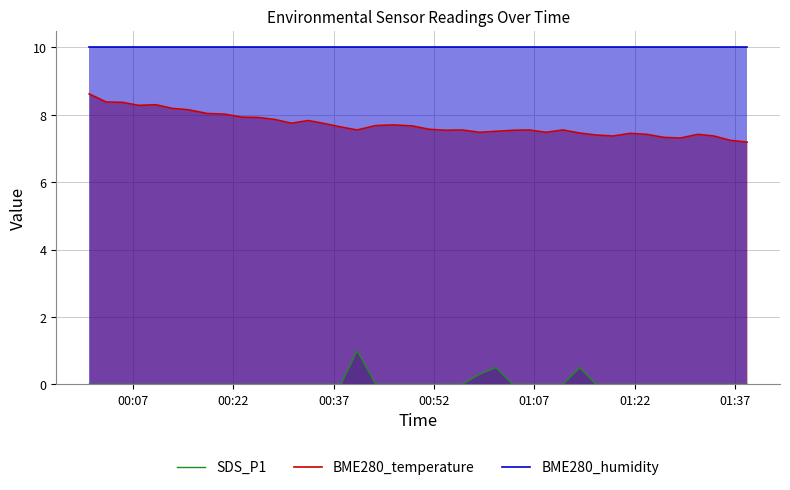

How many interior local peaks does the BME280_temperature series have?

8